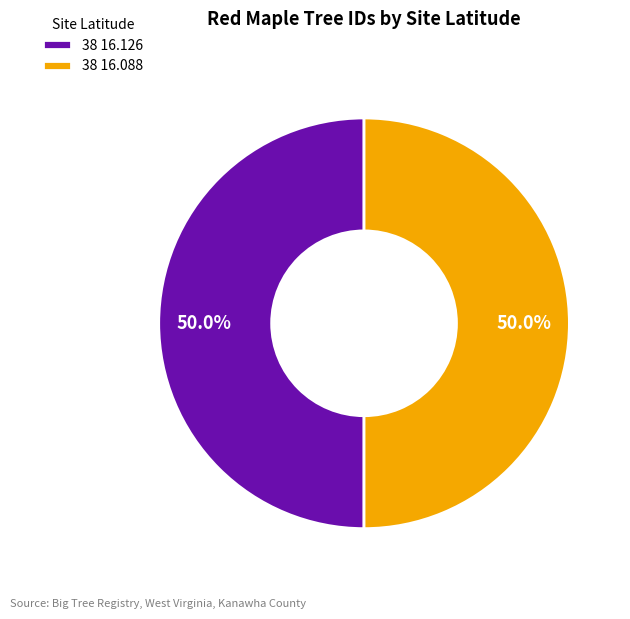

How many segments does this pie chart have?

2